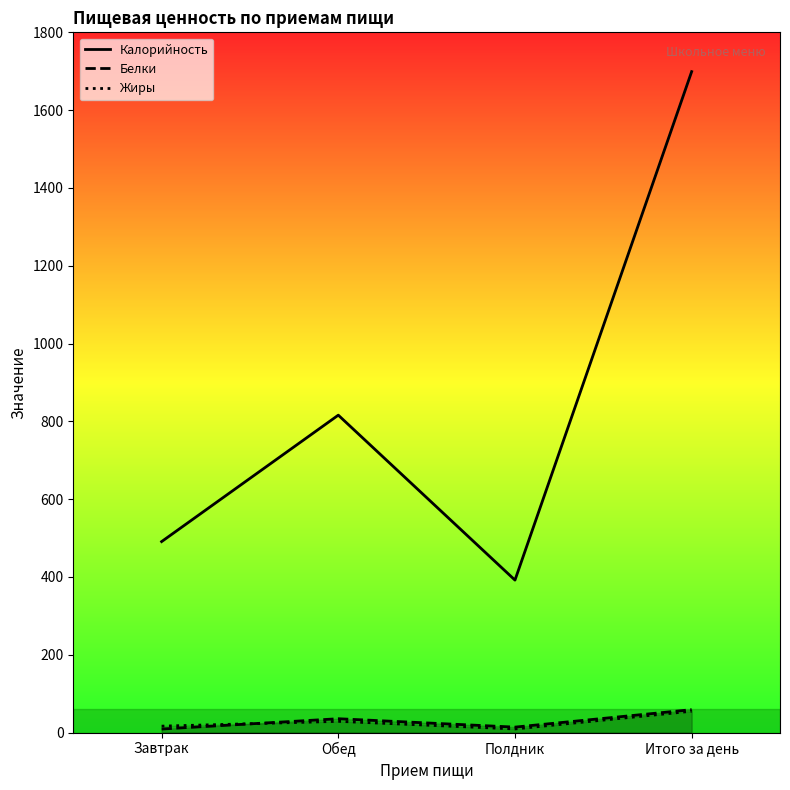

What position from the right is Завтрак?

4